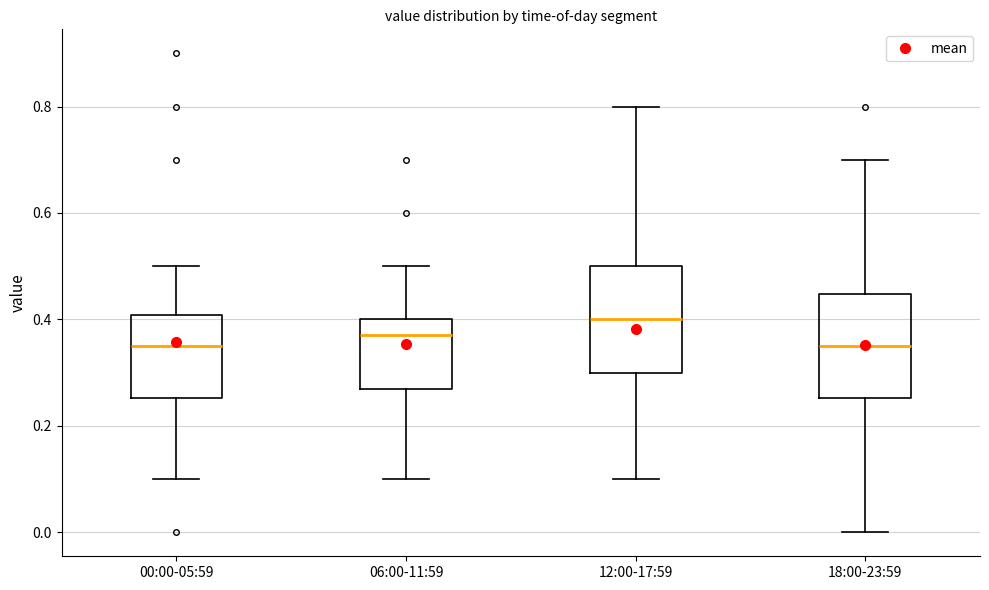

Reading left to right, read every box against the y-axis: the position of its median line, the range the box covers, and the ends of its whiskers. The values are not printed on the chart, so give them approximately, as read against the axis.

00:00-05:59: median 0.36, box 0.26 to 0.40, whiskers 0.10 to 0.50
06:00-11:59: median 0.38, box 0.28 to 0.40, whiskers 0.10 to 0.50
12:00-17:59: median 0.40, box 0.30 to 0.50, whiskers 0.10 to 0.80
18:00-23:59: median 0.36, box 0.26 to 0.44, whiskers 0.00 to 0.70